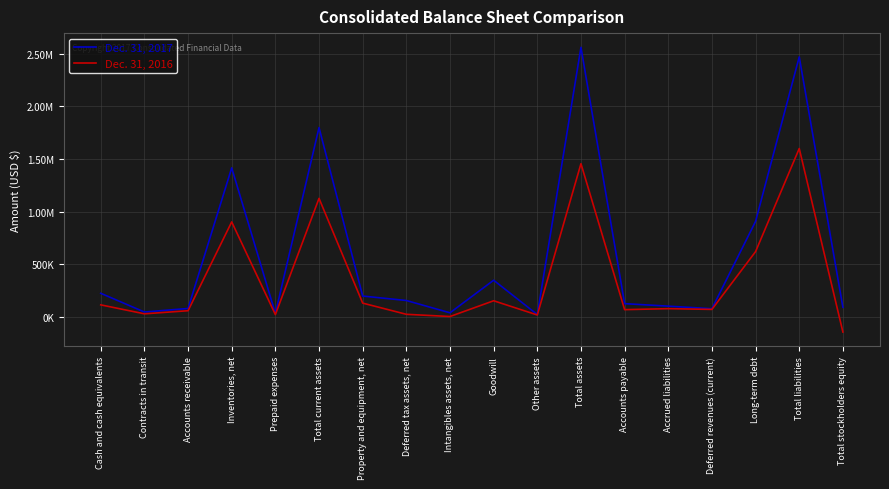

Is this an area chart (filled region under the line)?

No